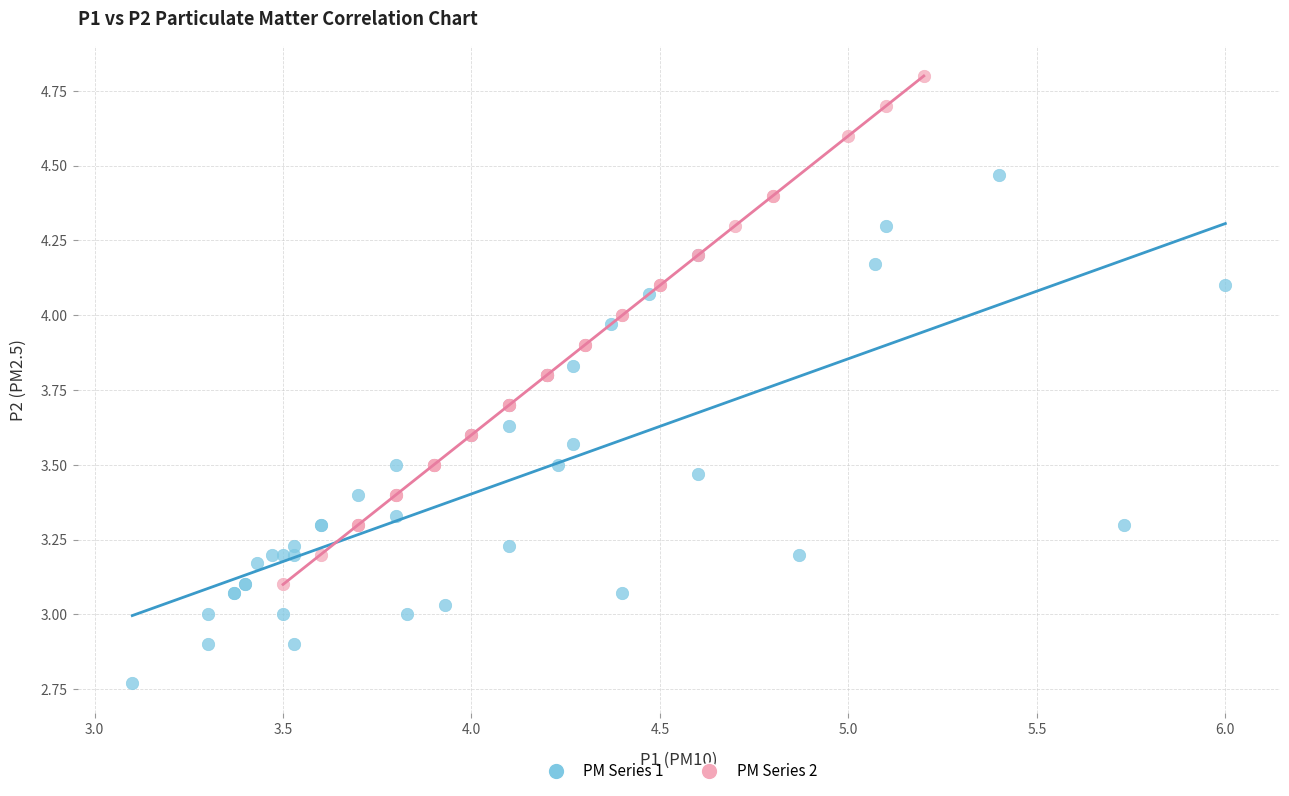

Which series contains the lowest Y value?

PM Series 1